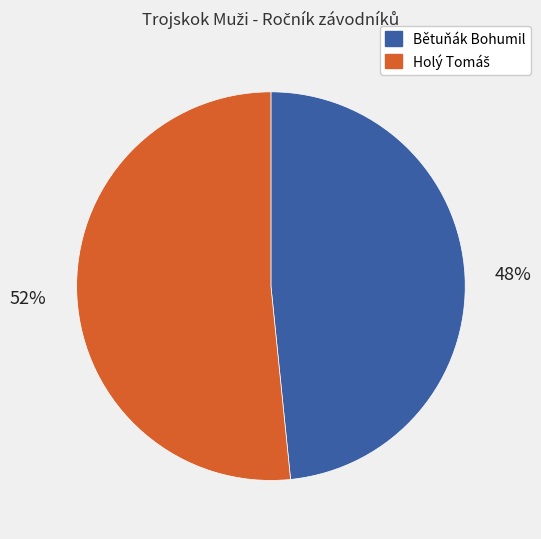

To the nearest percent, what portion does Bětuňák Bohumil represent?

48%